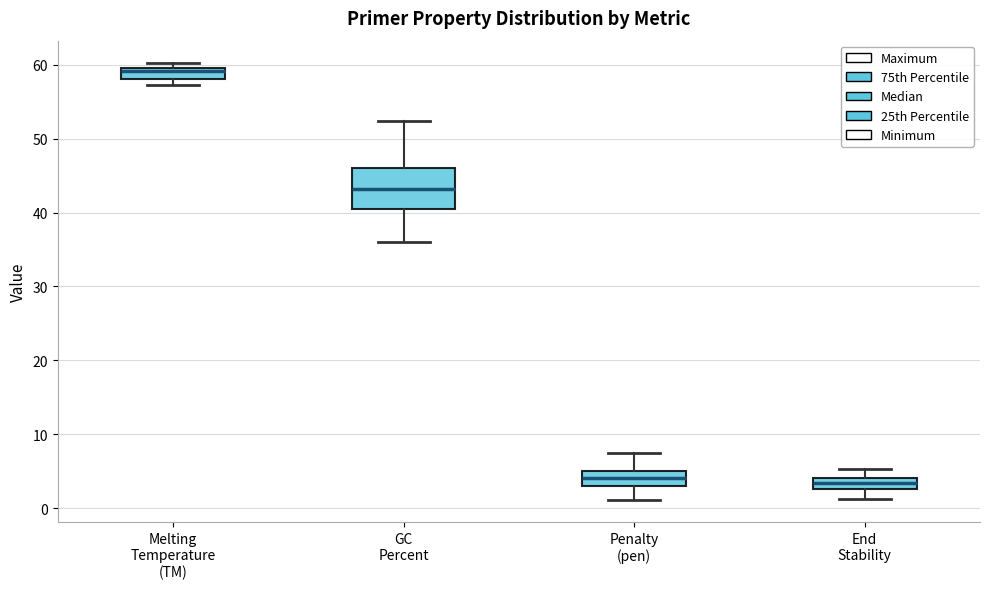

Where is the upper edge of the box for Melting Temperature (TM) on the y-axis? The values are not printed on the chart, so give them approximately, as read against the axis.

60